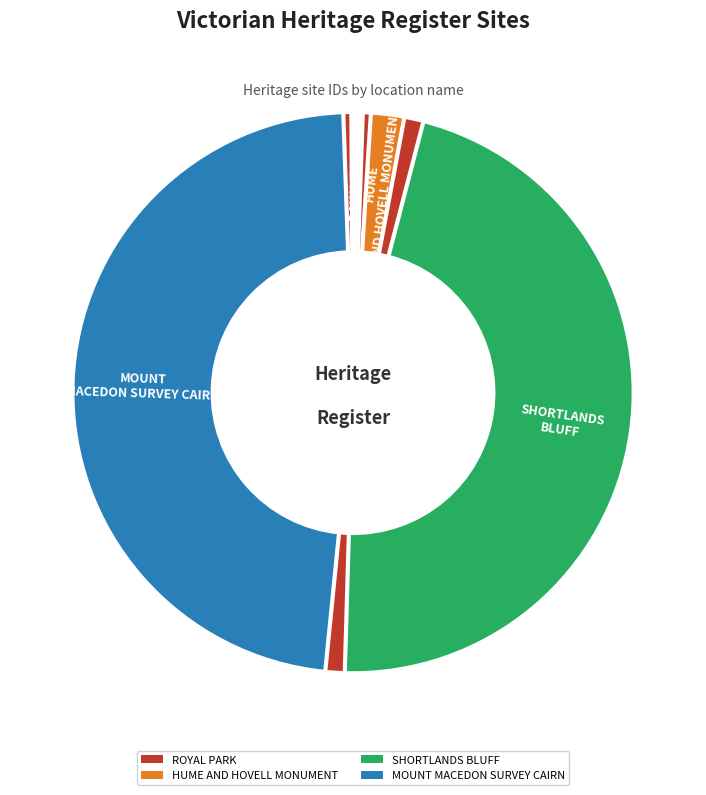

To the nearest percent, what is the combined percentage of ROYAL PARK and MOUNT MACEDON SURVEY CAIRN?

49%